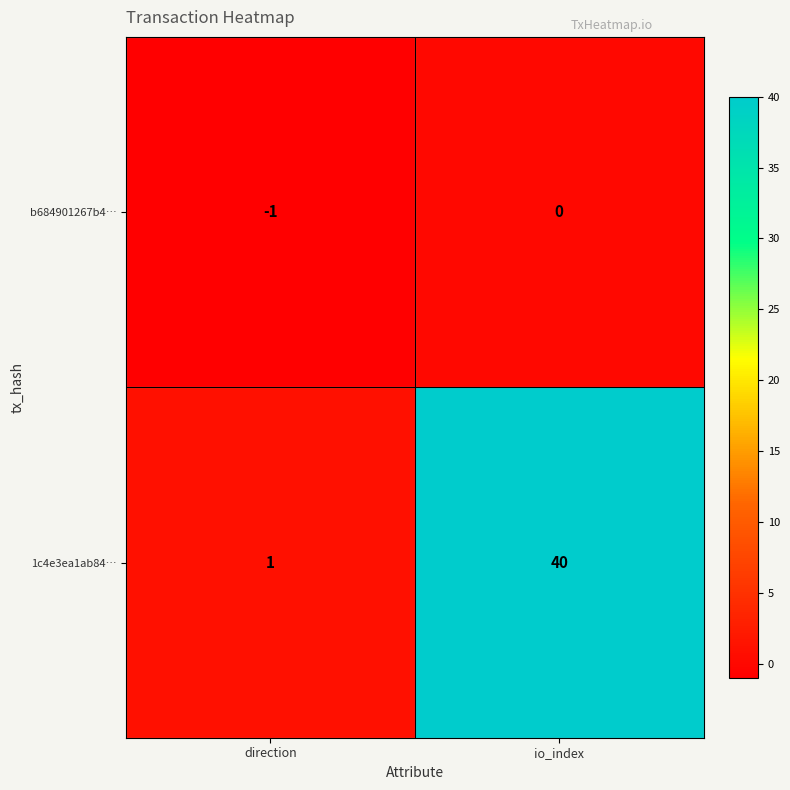

Rank the series by their average value, from lowest to highest.

b684901267b4…, 1c4e3ea1ab84…